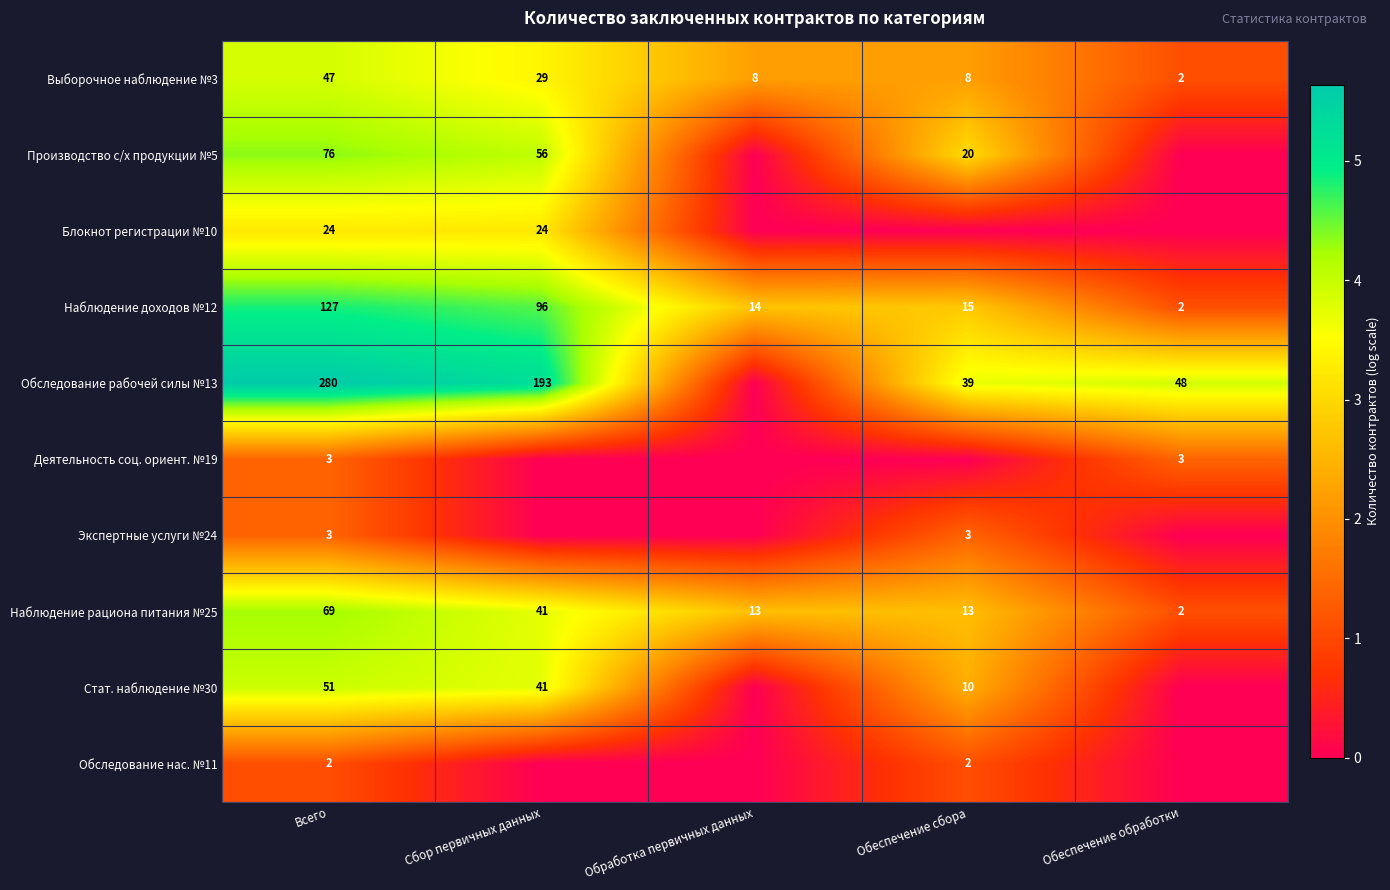

What is the sum of the Выборочное наблюдение №3 values at Всего and Обработка первичных данных?

55